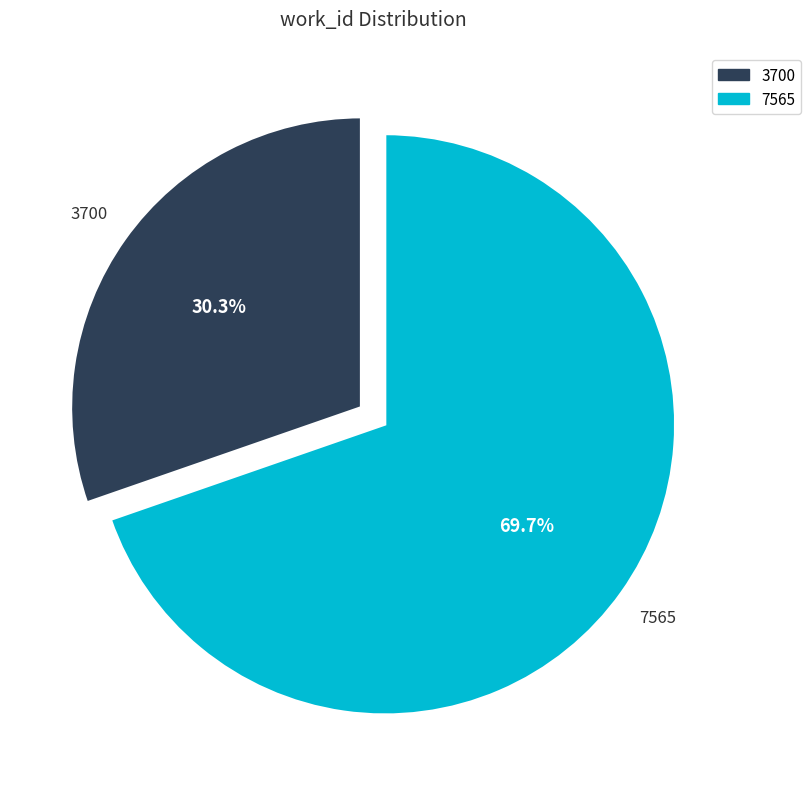

Which slice is the smallest?

3700